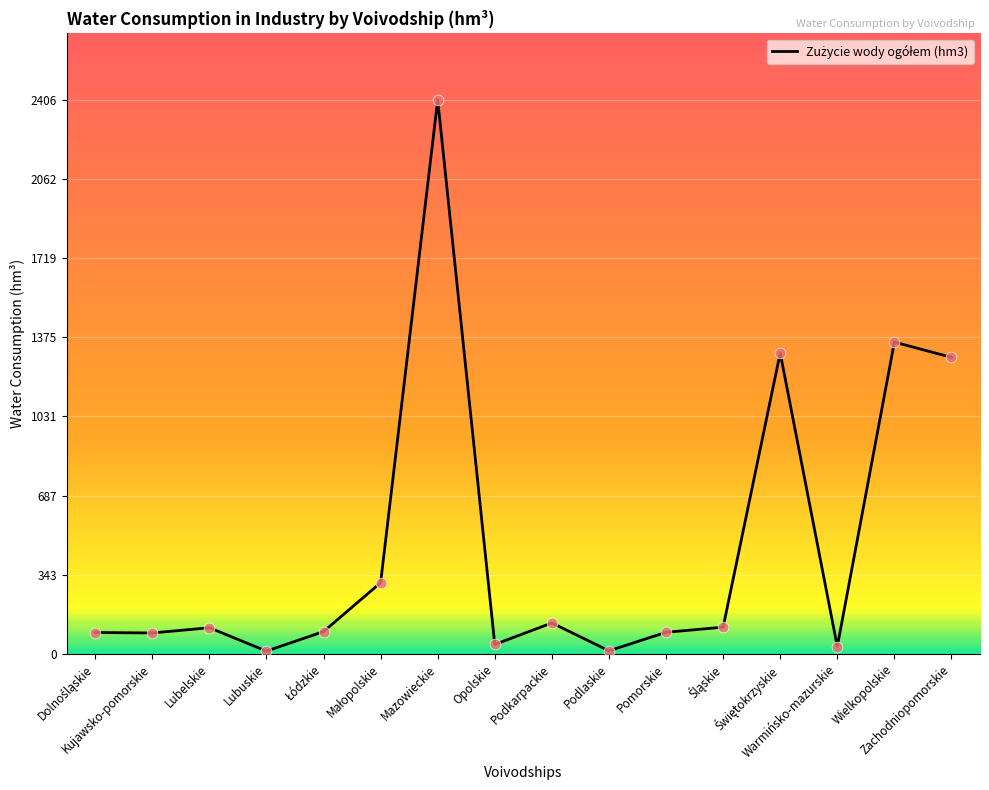

What is the difference between the maximum and minimum values?

2394.8